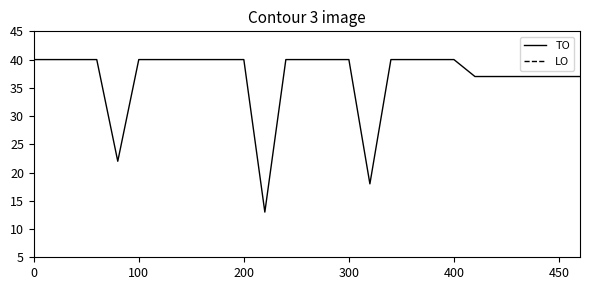

What is the maximum value for TO?

40